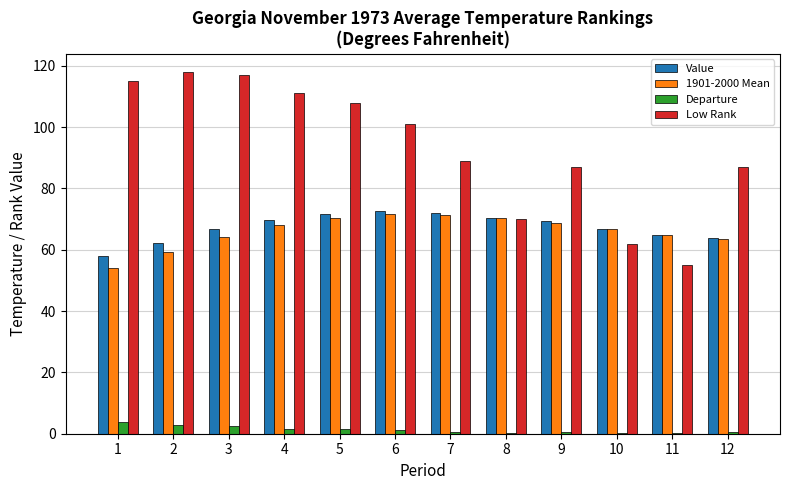

How many categories are shown in the chart?

12